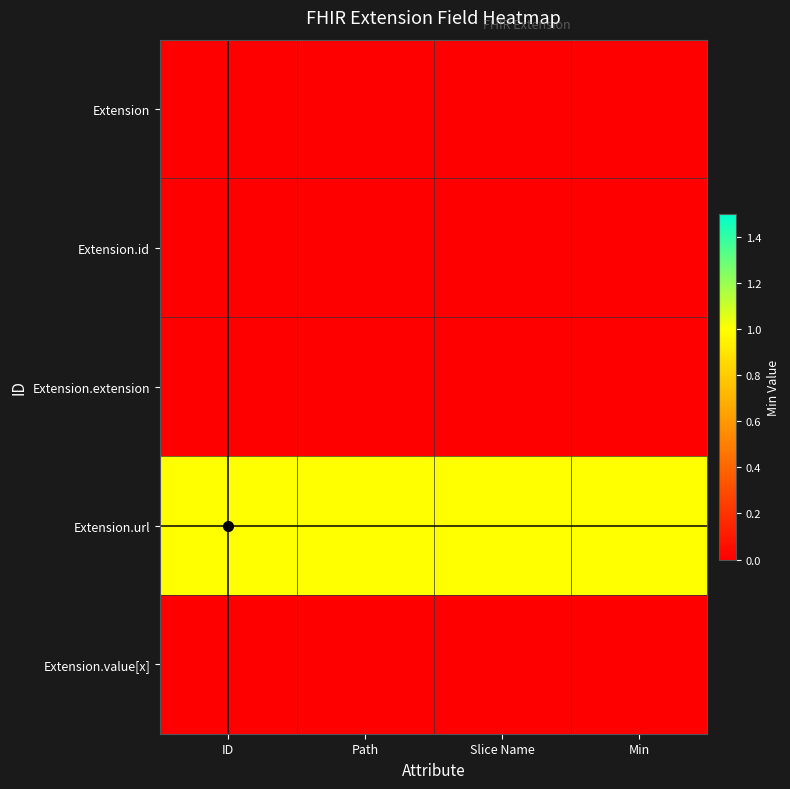

Reading left to right, transcribe all the data shown in this chart.

Extension: ID=0	Path=0	Slice Name=0	Min=0
Extension.id: ID=0	Path=0	Slice Name=0	Min=0
Extension.extension: ID=0	Path=0	Slice Name=0	Min=0
Extension.url: ID=1	Path=1	Slice Name=1	Min=1
Extension.value[x]: ID=0	Path=0	Slice Name=0	Min=0